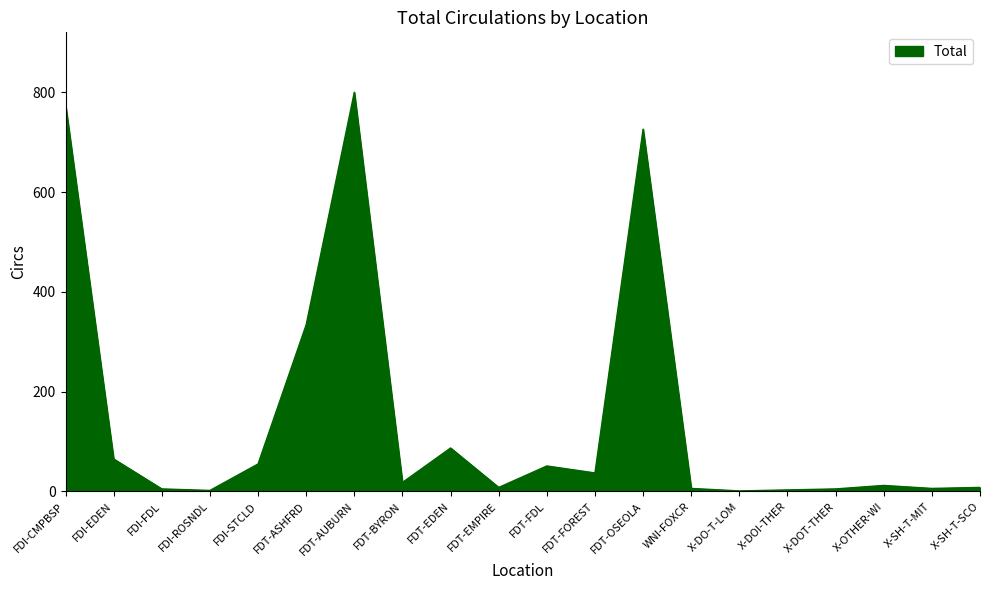

The chart shows a value of 5 at X-DOT-THER. True or false?

True